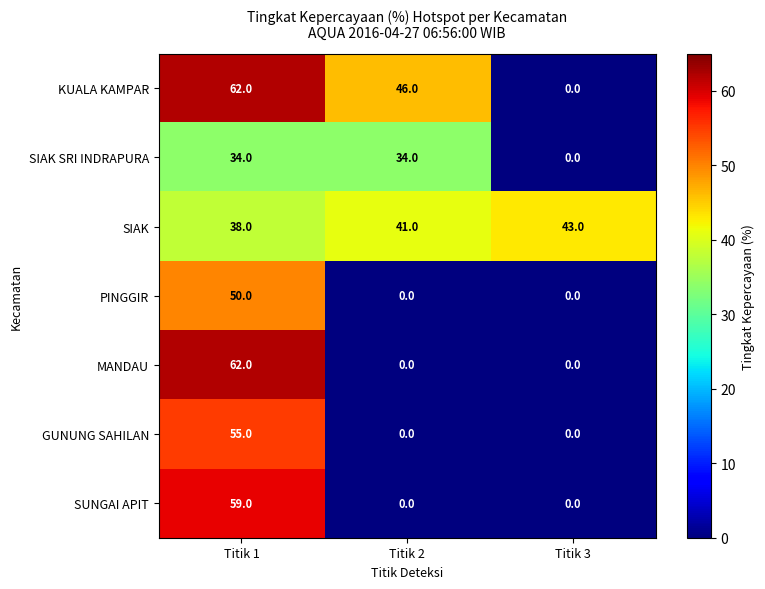

At which category is the sum across all series the highest?

Titik 1